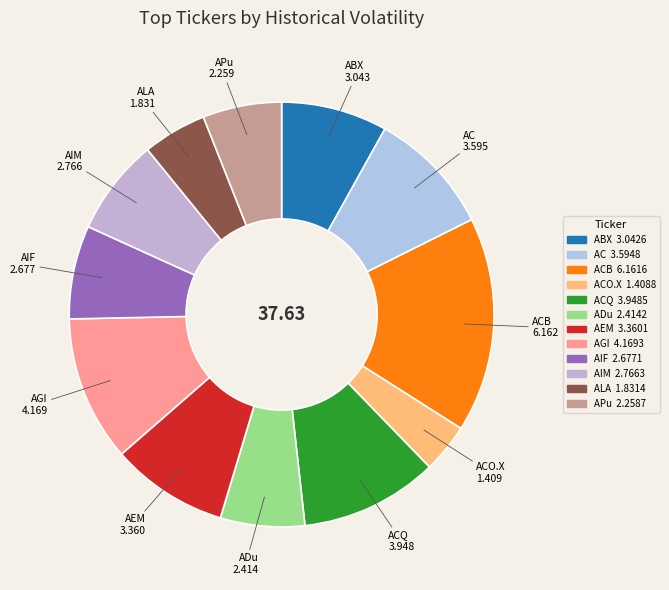

Count the number of slices in the pie.

12